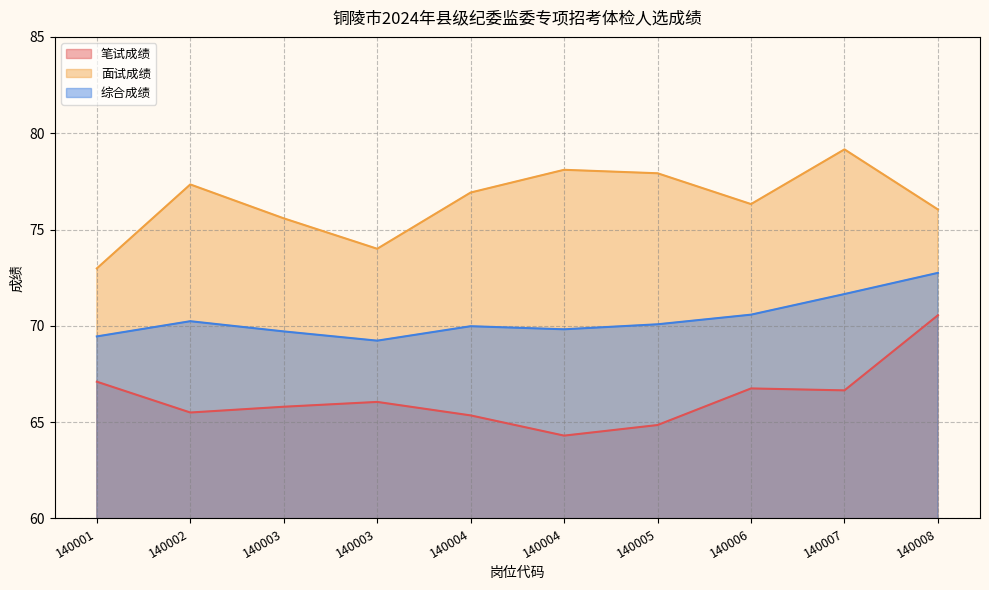

At which label does 面试成绩 first exceed 76?

140002